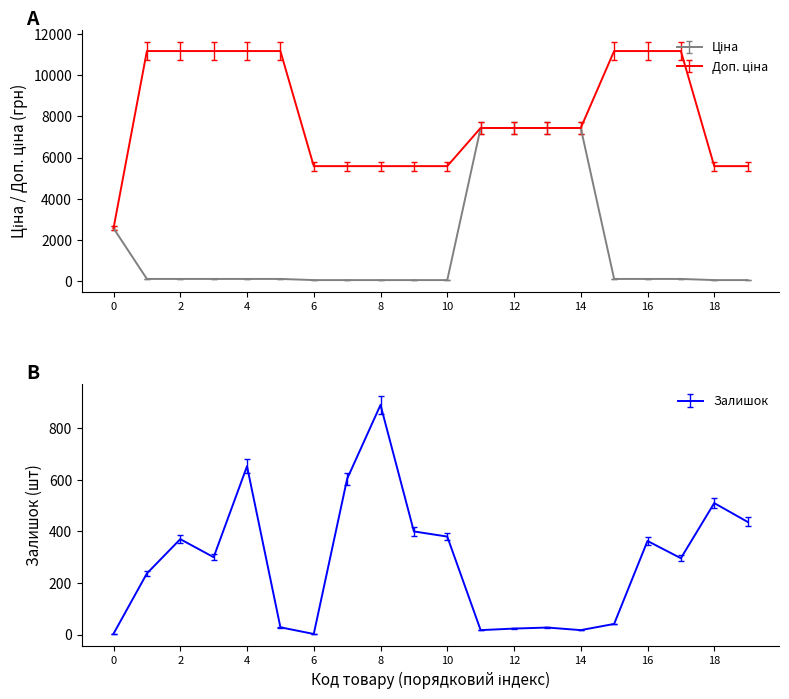

What is the value of the Доп. ціна point at the 15th from the left?

7436.2